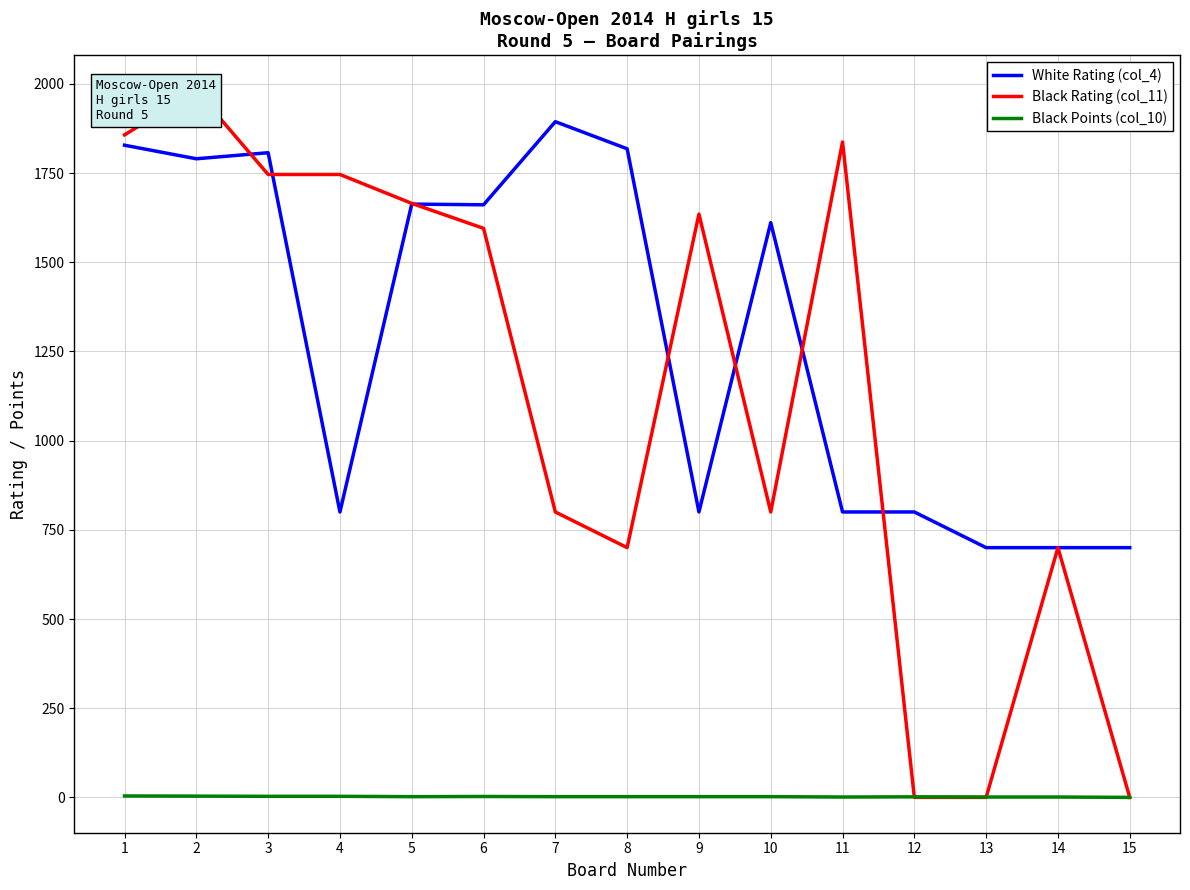

How many interior local peaks does the Black Points (col_10) series have?

2